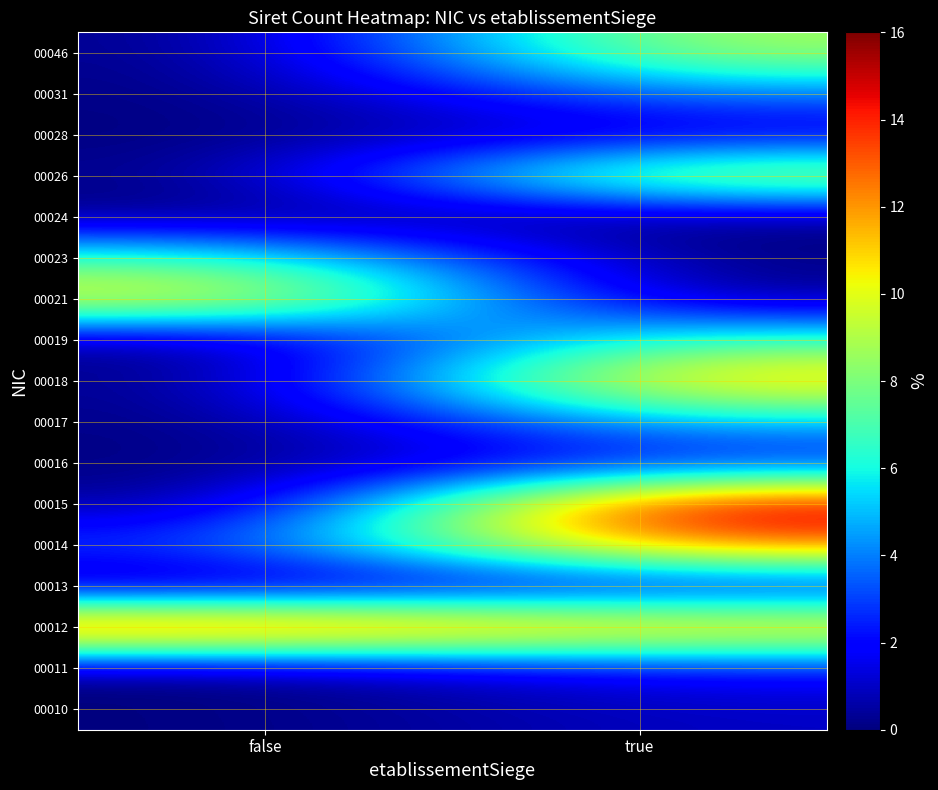

Reading left to right, list all the values displayed in this chart.

00010: false=0	true=1
00011: false=0	true=2
00012: false=15	true=12
00013: false=0	true=1
00014: false=3	true=13
00015: false=0	true=16
00016: false=0	true=2
00017: false=0	true=5
00018: false=0	true=12
00019: false=0	true=7
00021: false=11	true=0
00023: false=7	true=0
00024: false=0	true=0
00026: false=0	true=10
00028: false=0	true=1
00031: false=0	true=4
00046: false=0	true=9